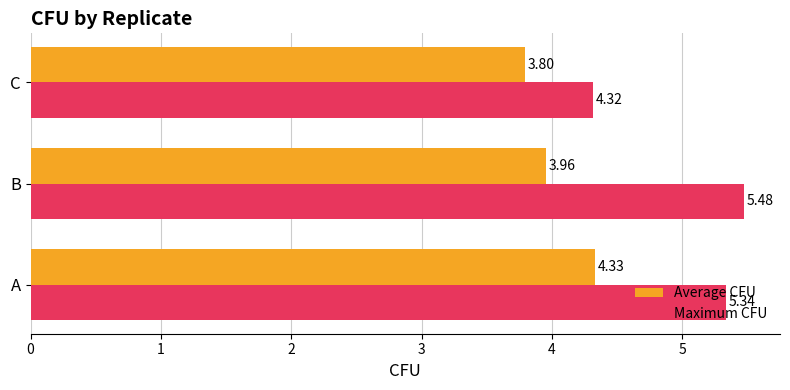

What is the spread (max minus min) of values at A?

1.0